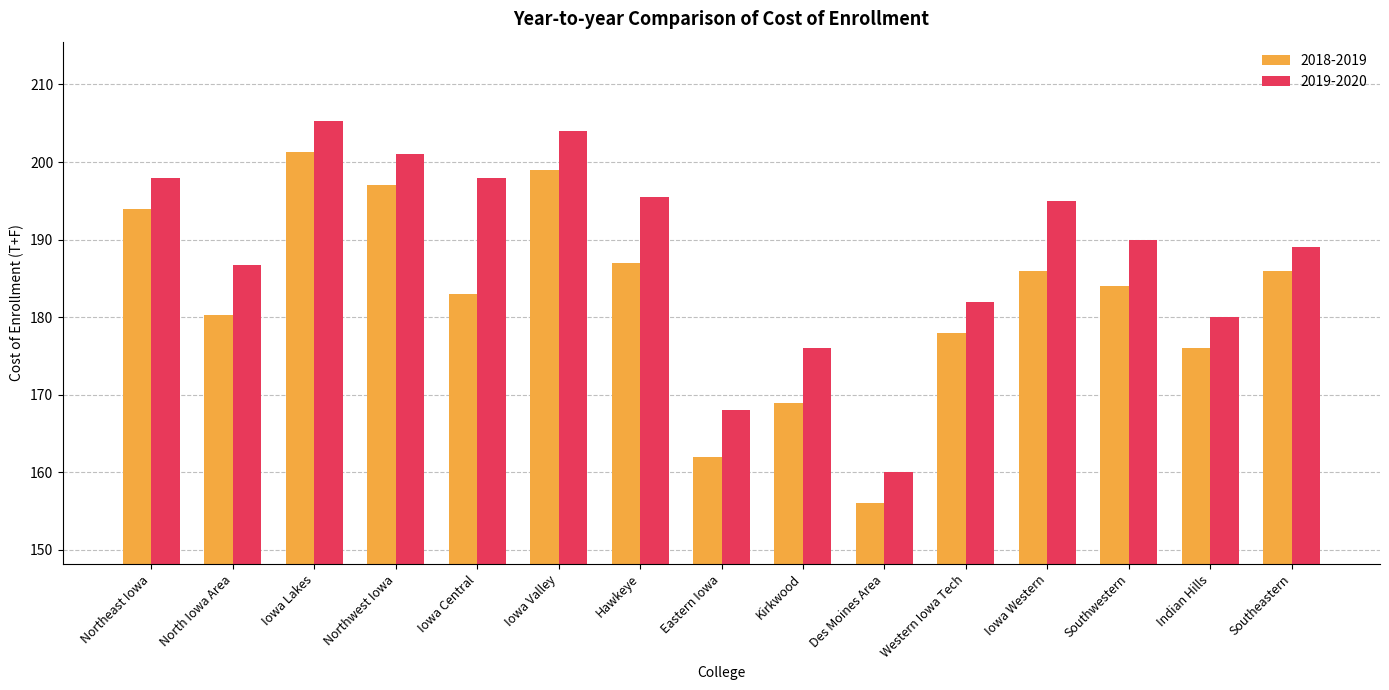

Which category has the lowest value across all series?

Des Moines Area